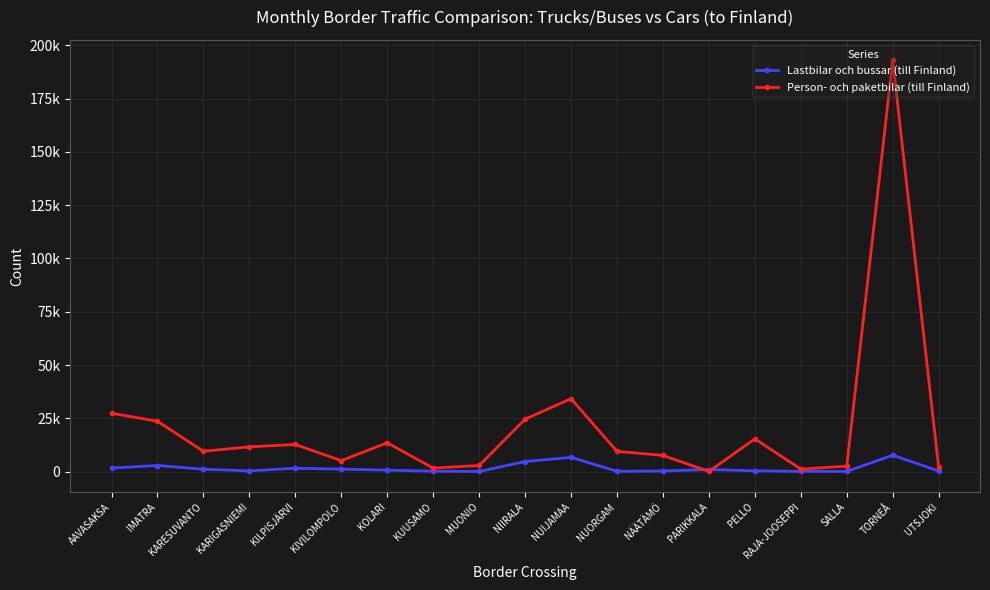

What is the difference between the maximum and second lowest values in the Person- och paketbilar (till Finland) series?

191827